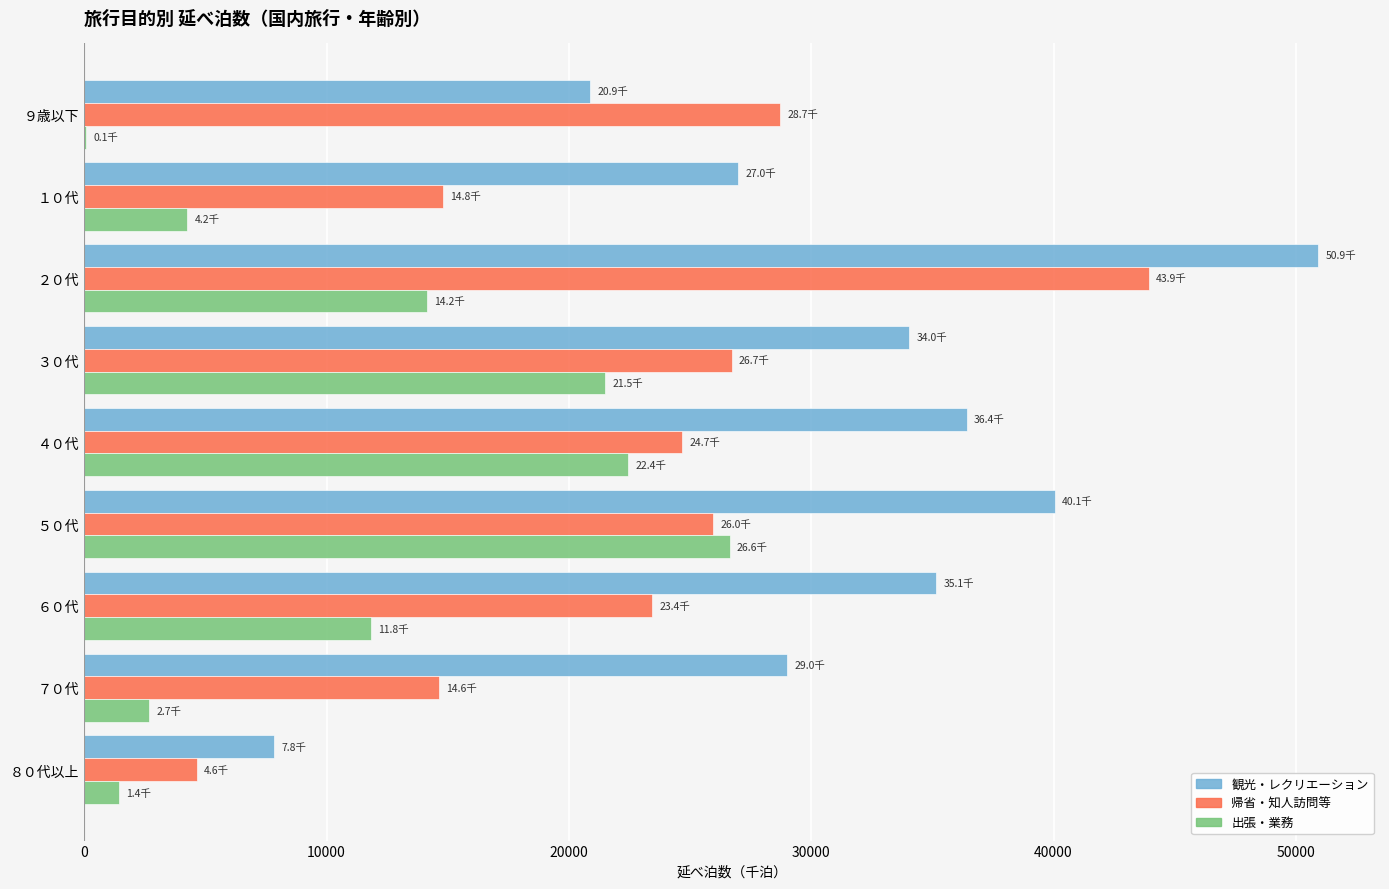

Which series has the largest total across all categories?

観光・レクリエーション